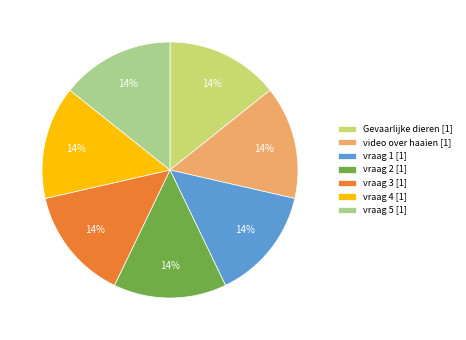

What percentage is the vraag 2 [1] slice, to the nearest percent?

14%